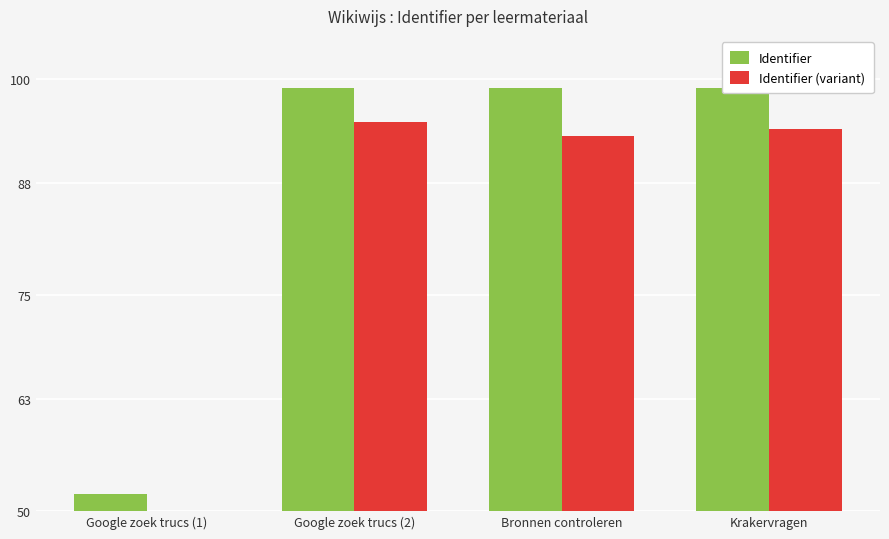

At which category is the sum across all series the highest?

Google zoek trucs (2)